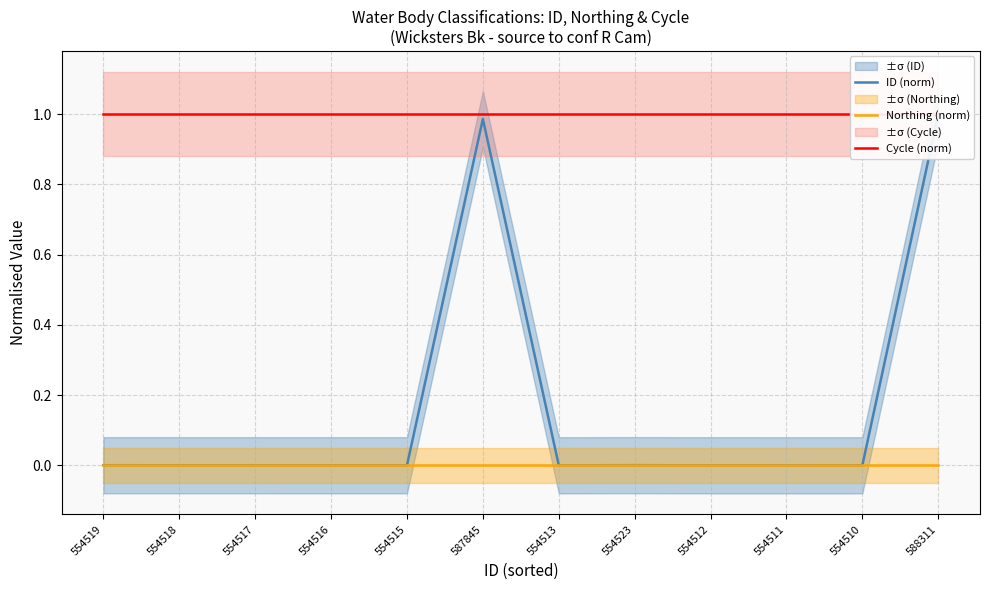

List the series in order of their overall mean, lowest first.

Northing (norm), ID (norm), Cycle (norm)